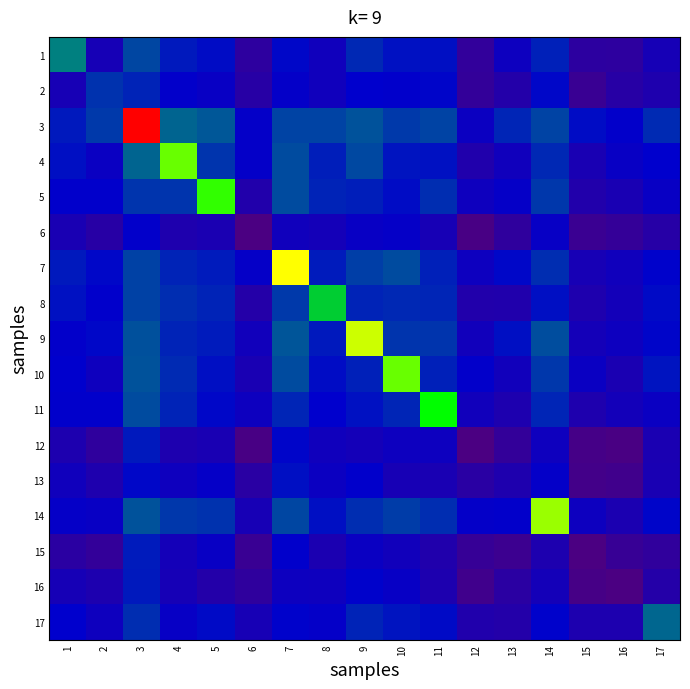

Which label corresponds to the largest value in the chart?

3